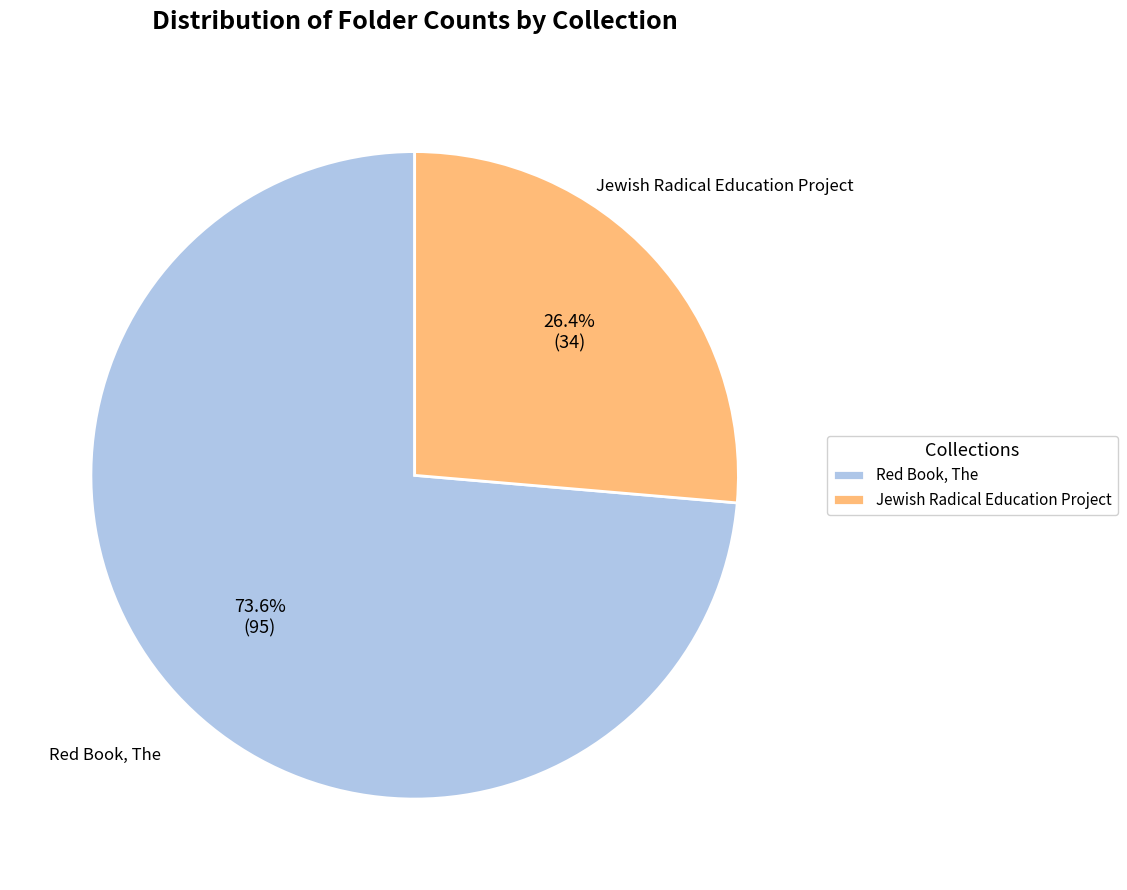

Count the number of slices in the pie.

2